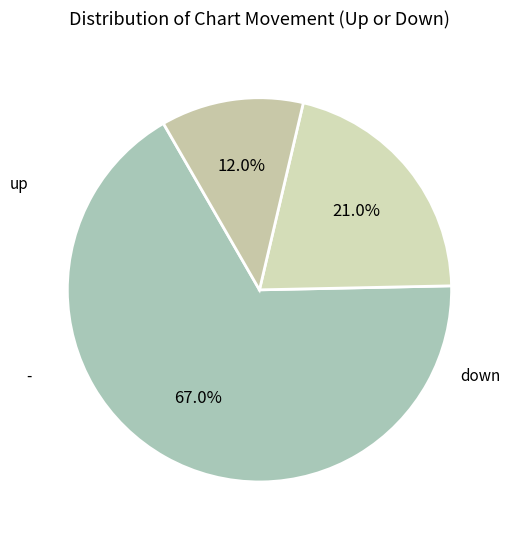

Which slice represents more than half of the pie?

up